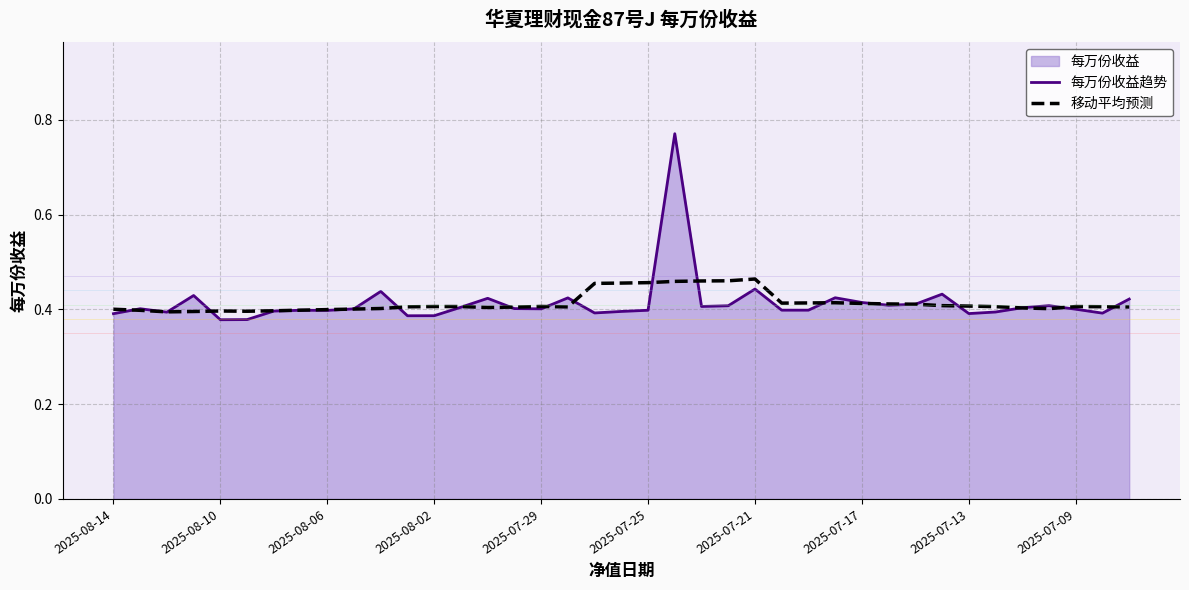

The value of 移动平均预测 at 2025-08-10 is 0.1. True or false?

False